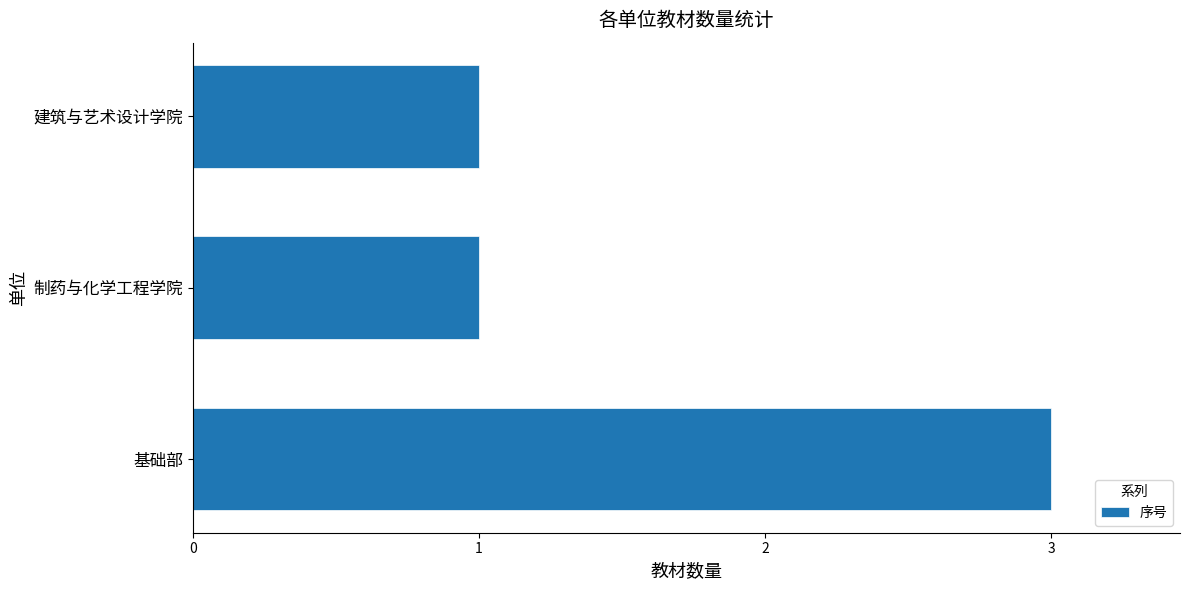

What value does the data have at 基础部?

3